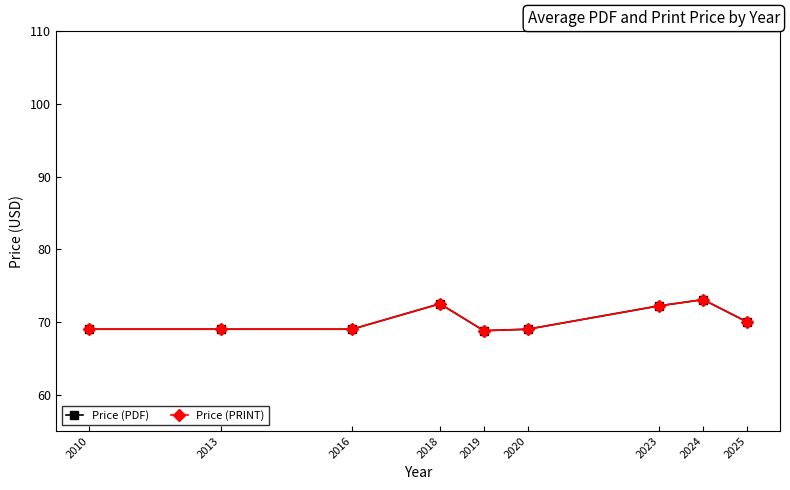

At which category does Price (PRINT) reach its first local valley?

2019